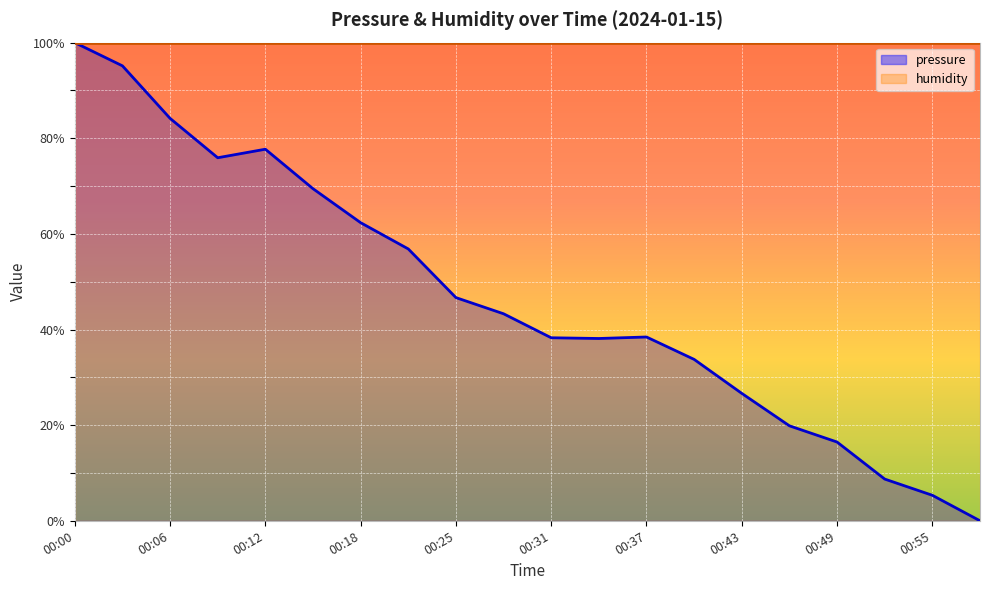

Rank the categories by value from lowest to highest.

00:58, 00:55, 00:52, 00:49, 00:46, 00:43, 00:40, 00:34, 00:31, 00:37, 00:28, 00:25, 00:21, 00:18, 00:15, 00:09, 00:12, 00:06, 00:03, 00:00